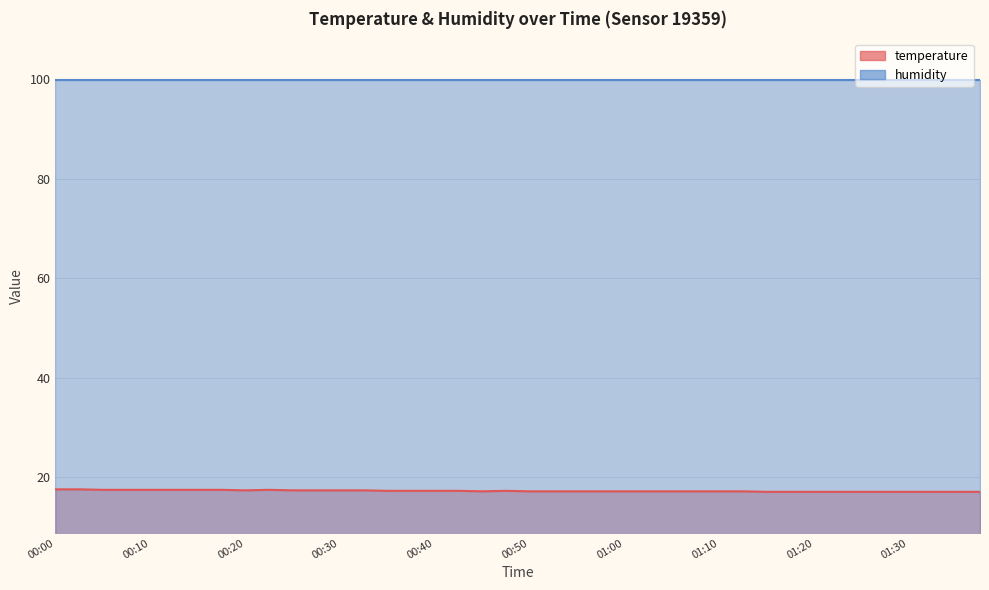

At which category does the data reach its first local valley?

00:20